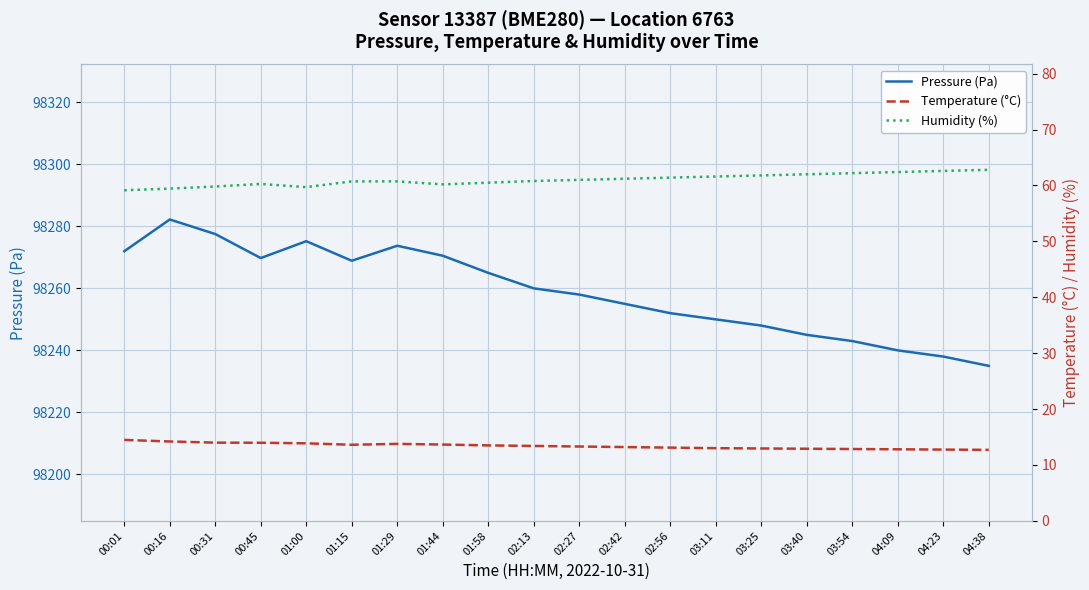

What is the maximum value shown in the chart?

98282.2